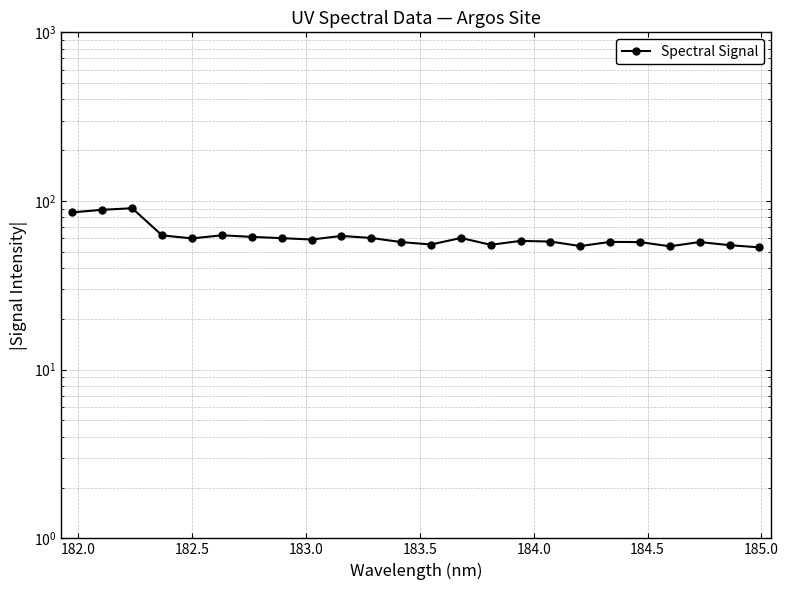

What is the value of the 8th point from the left?

60.2